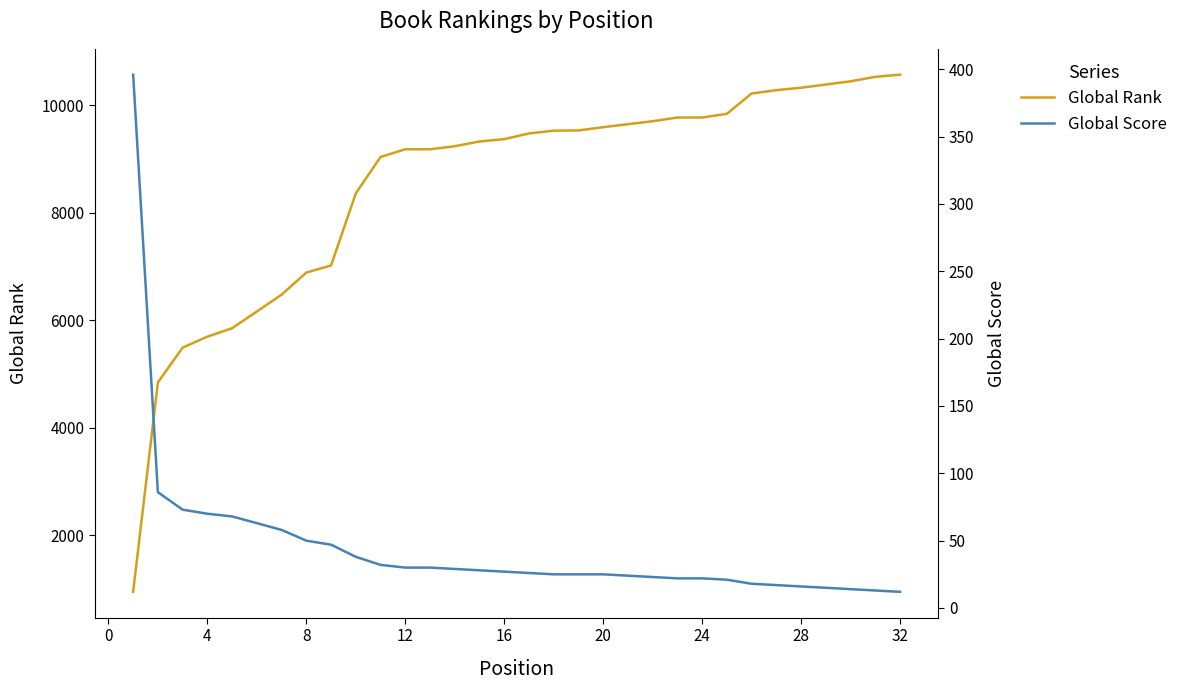

How many data points in Global Rank are above 9477?

15